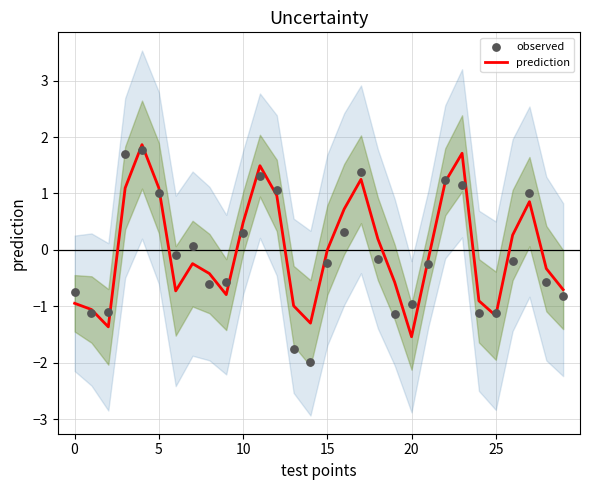

Is the value of prediction at 18 greater than the value of observed at 13?

Yes